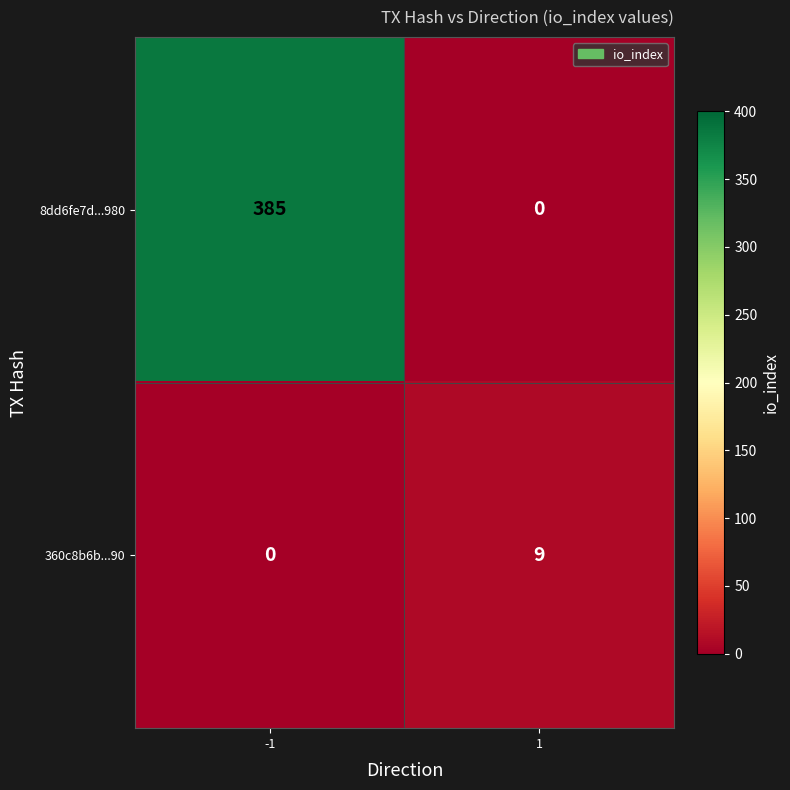

Which series changed the most between -1 and 1?

8dd6fe7d...980